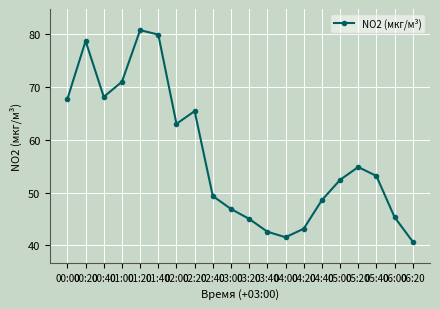

Where is the data nearest to the value 60?

02:00